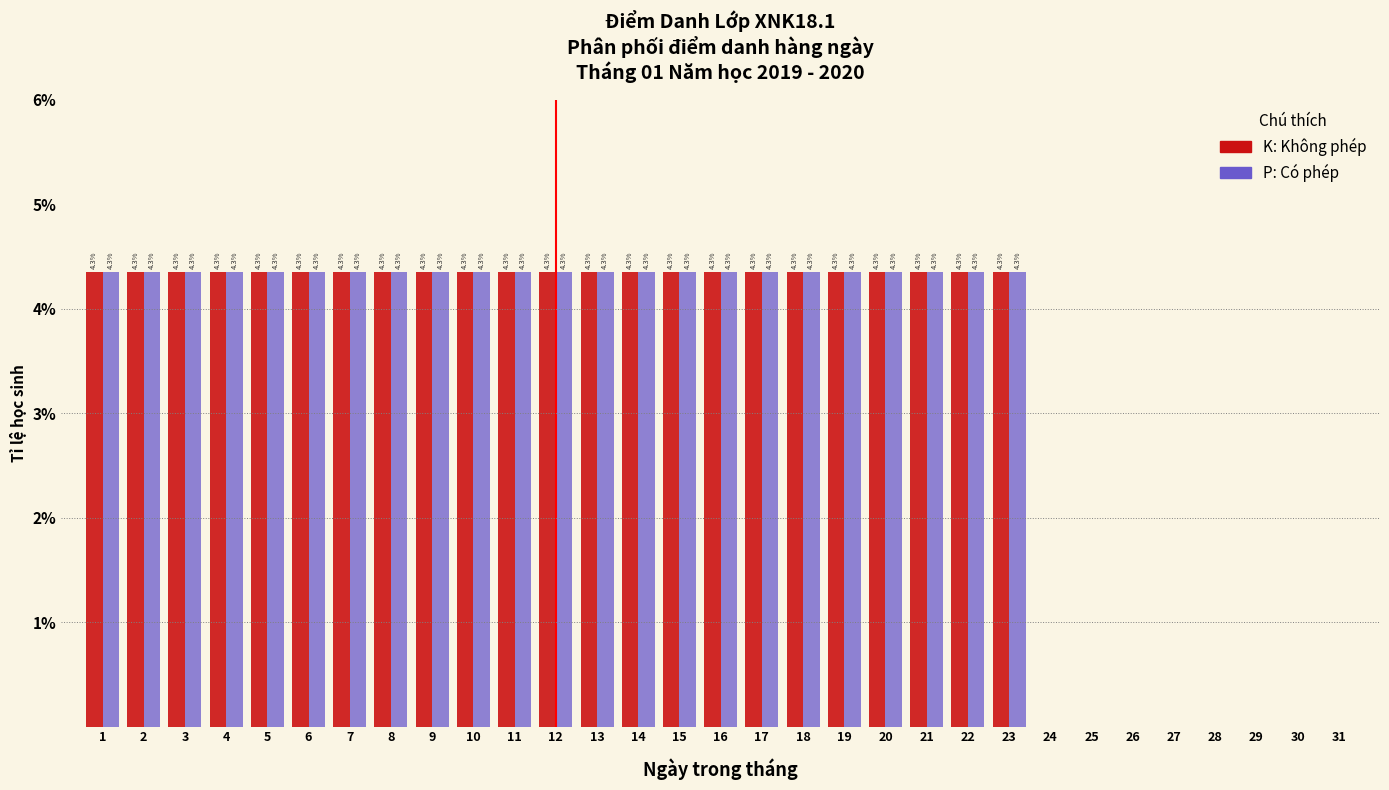

What is the maximum value shown in the chart?

4.3